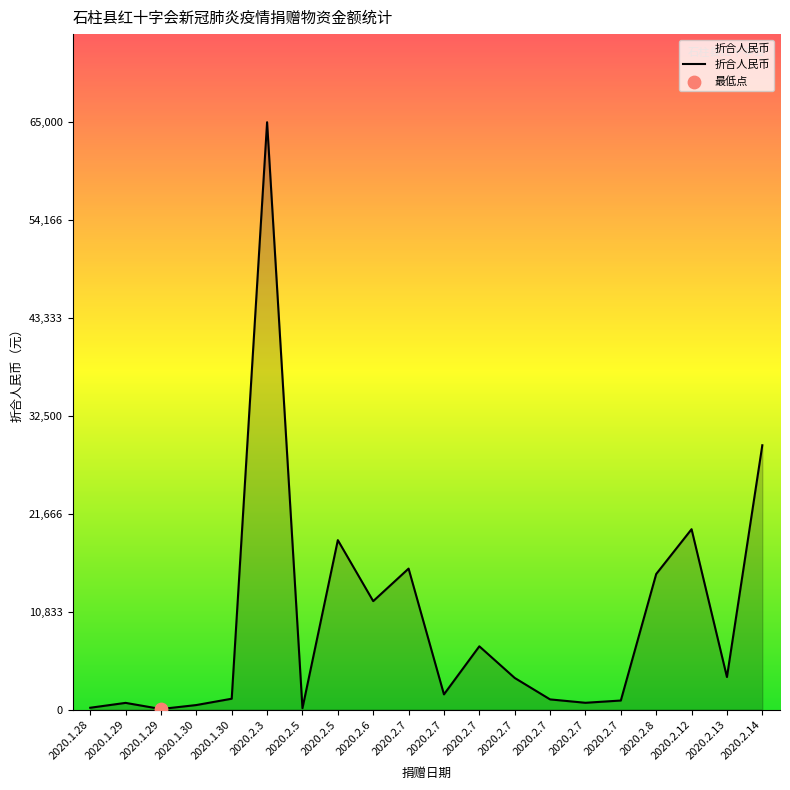

What is the ratio of the value at 2020.2.7 to the value at 2020.2.7?

1.5